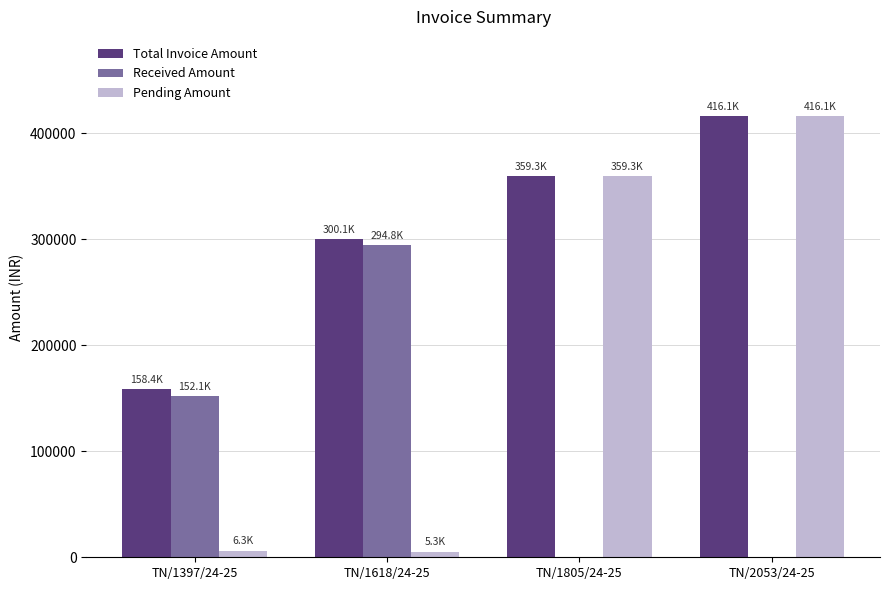

Which series has the largest total across all categories?

Total Invoice Amount